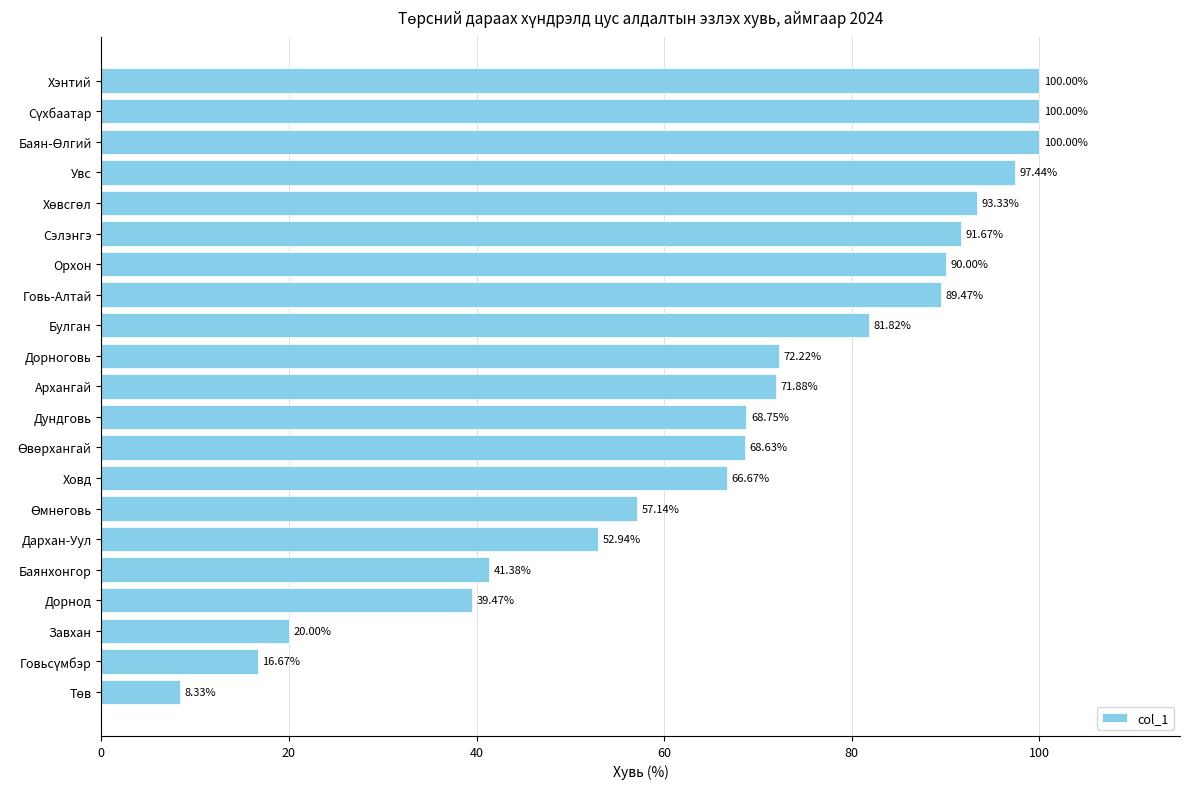

What is the difference between the maximum and minimum values?

91.7